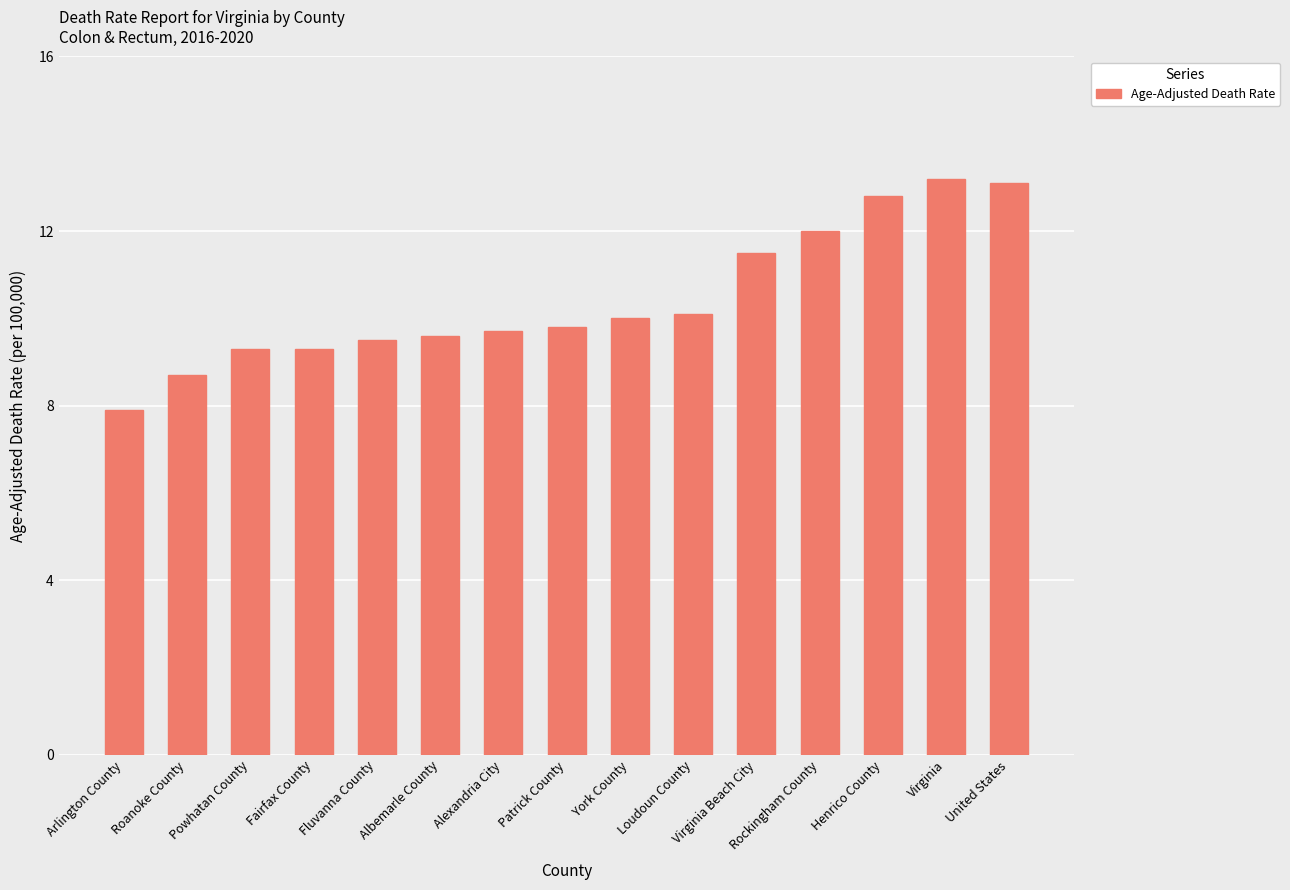

What is the value of the 3rd bar from the left?

9.3